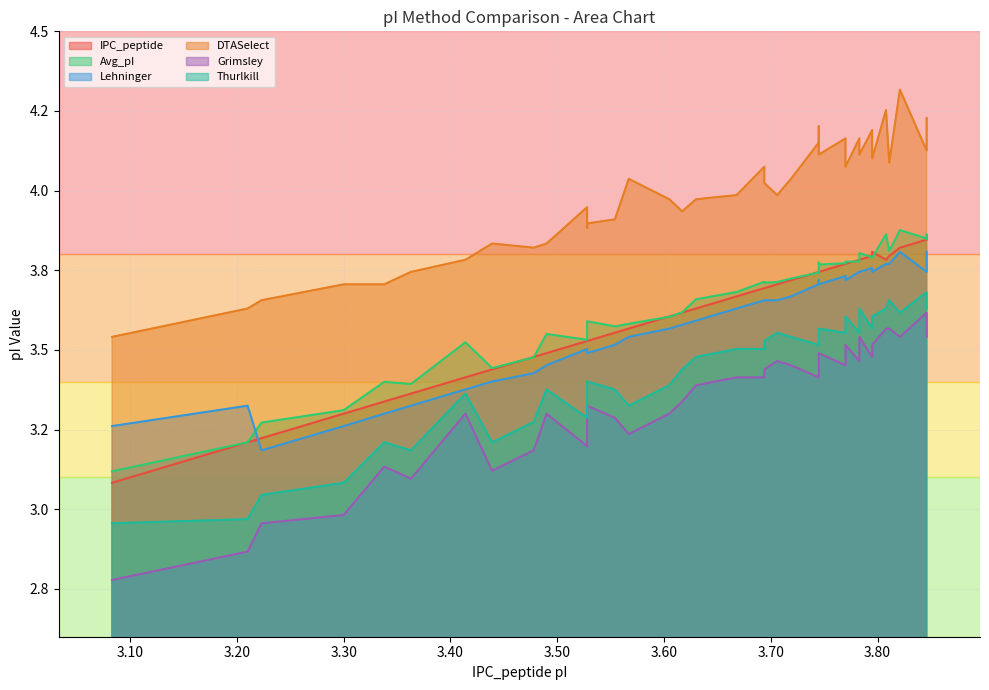

At which label does IPC_peptide reach its minimum?

3.083